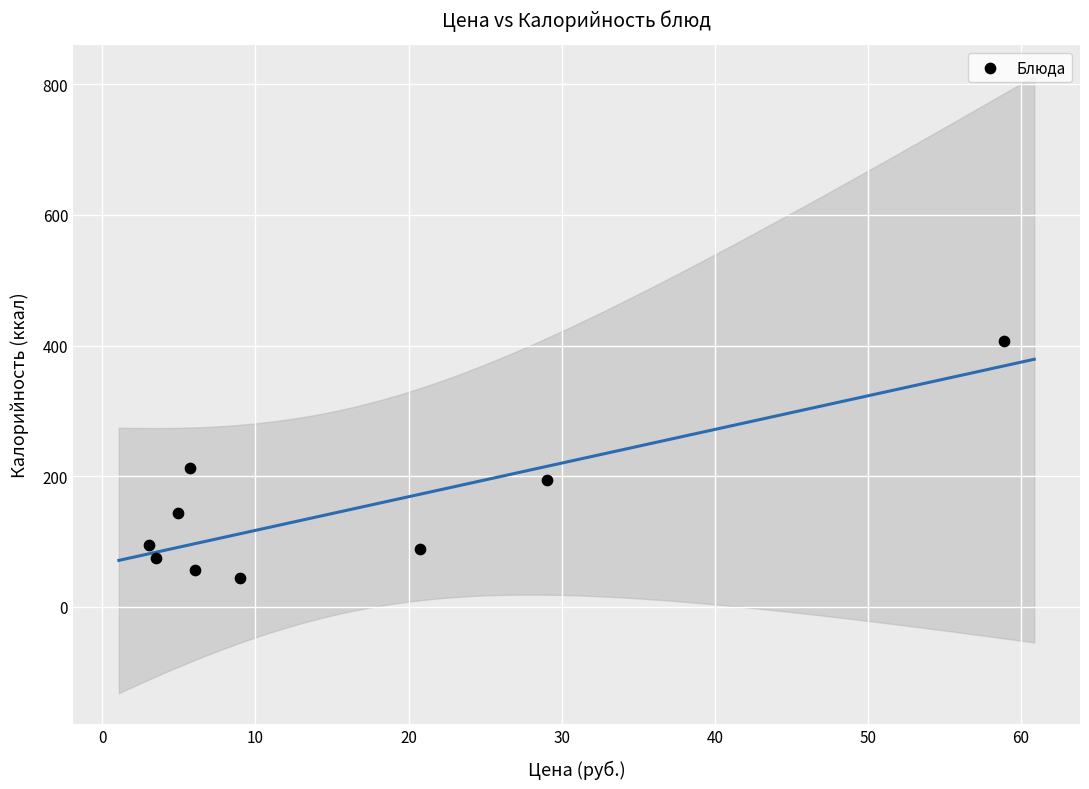

What is the range of X values (max minus min)?

55.8